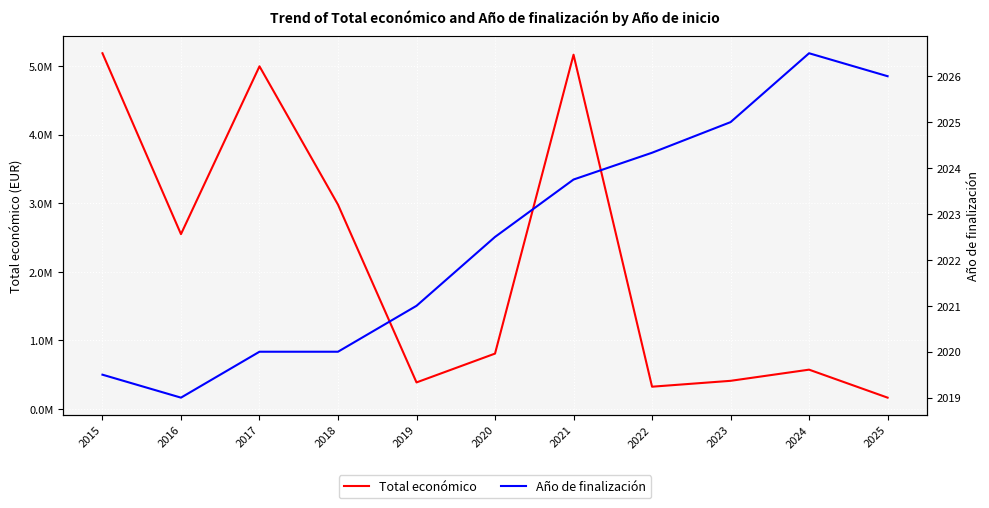

At which label does Total económico reach its minimum?

2025